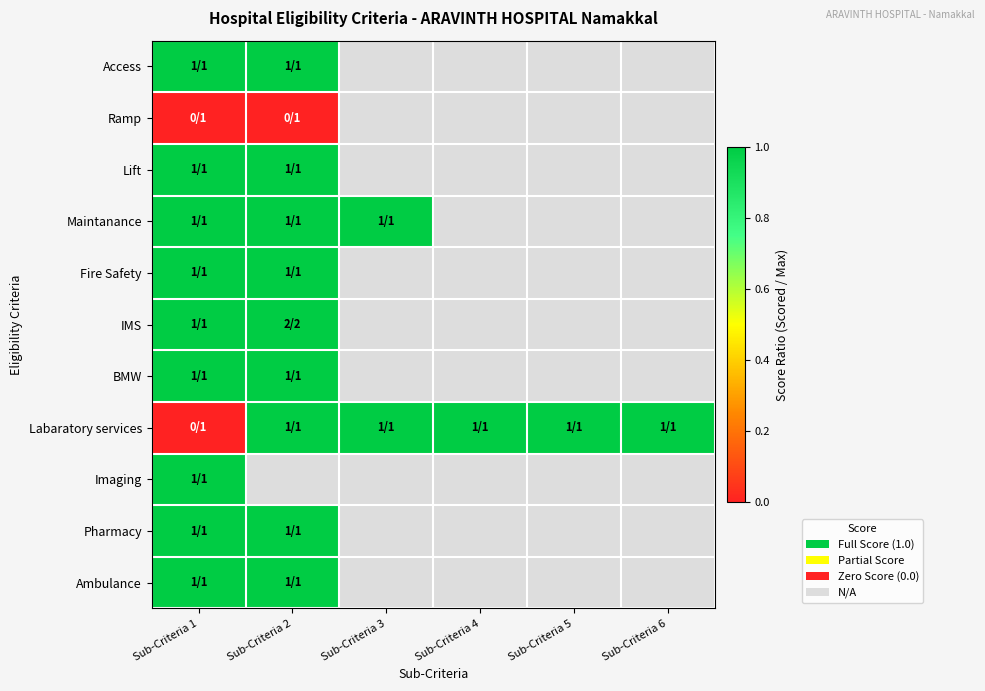

What is the greatest value displayed?

1.0